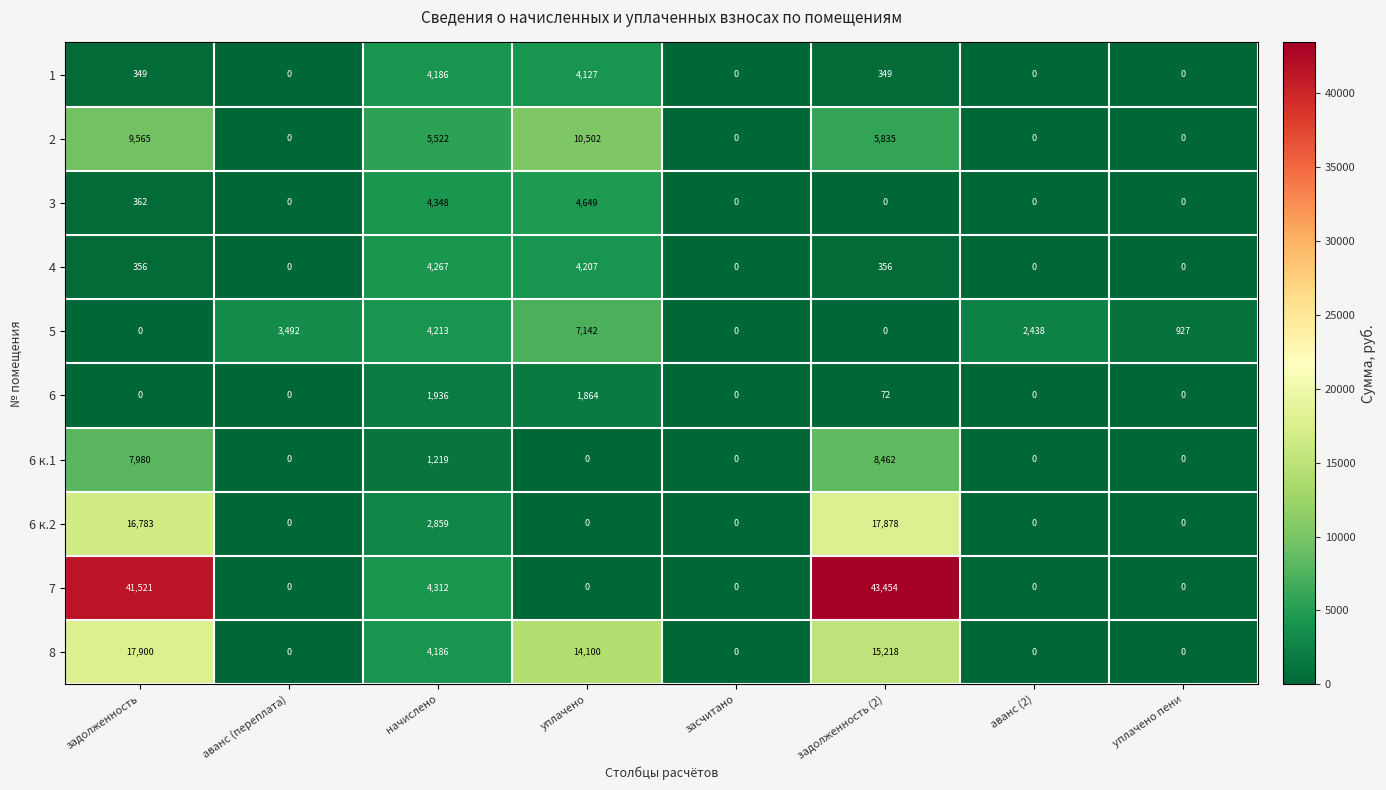

The 7 series shows 4312 at начислено. True or false?

True